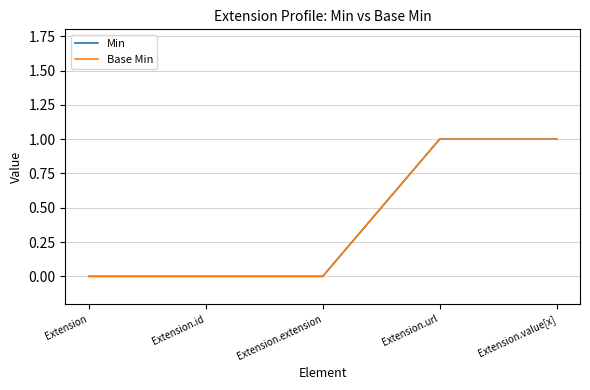

At which label is Min closest to 0?

Extension